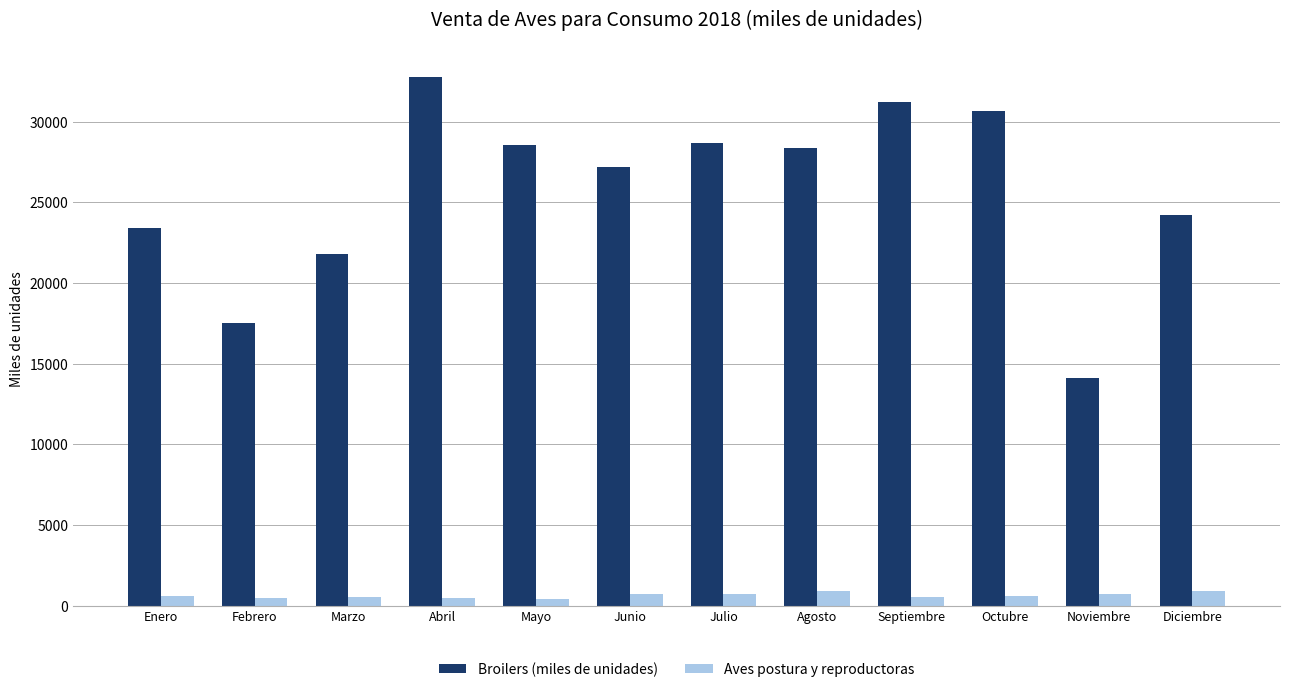

List the series in order of their overall mean, highest first.

Broilers (miles de unidades), Aves postura y reproductoras